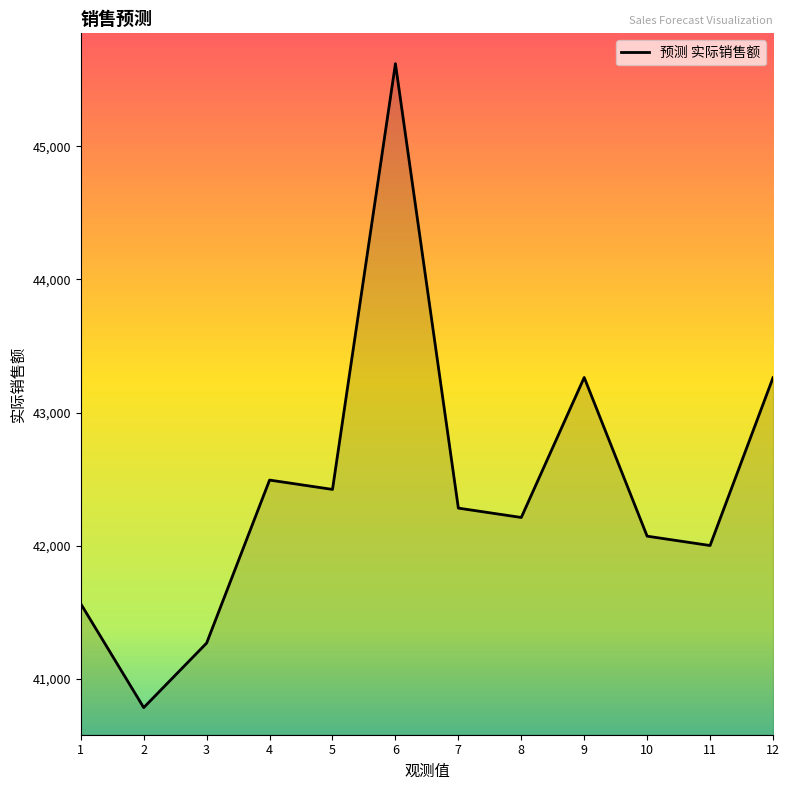

The value at 1 is 41562.4. True or false?

True